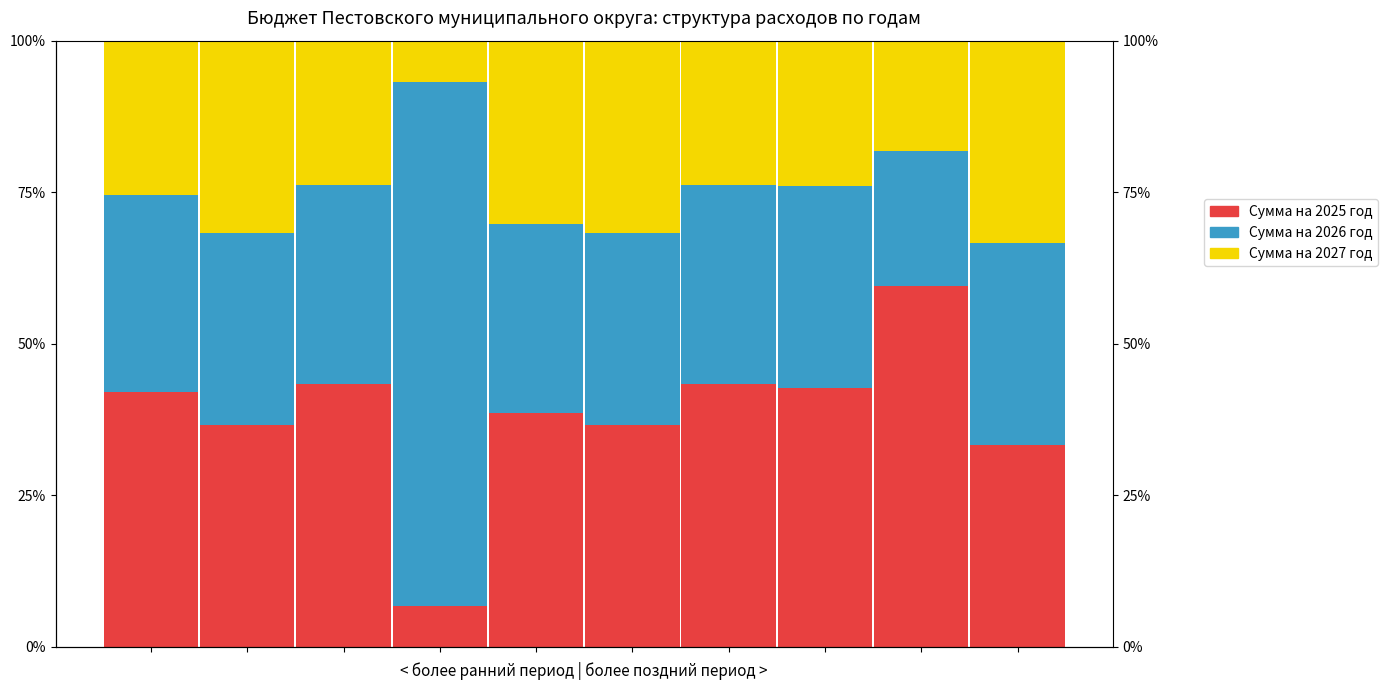

What value does the Сумма на 2026 год series have at 7?

33.4